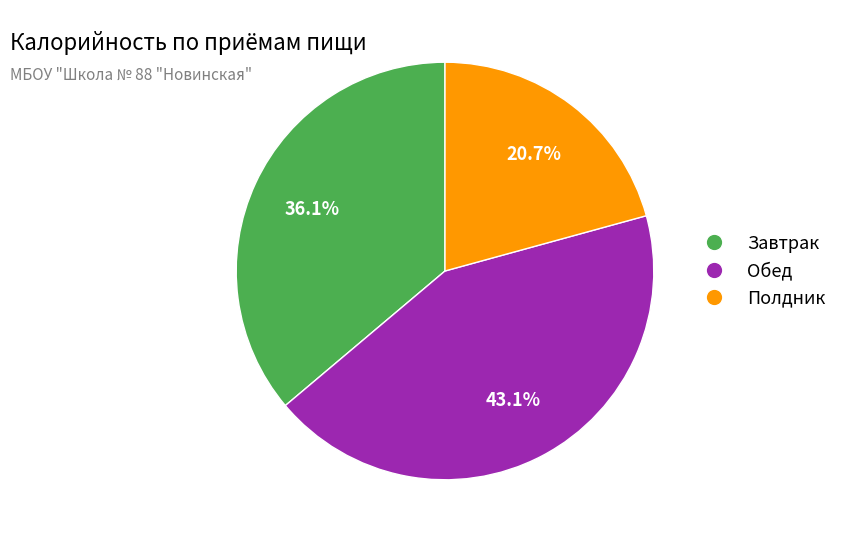

To the nearest percent, what is the difference between the largest and smallest slice percentages?

22%